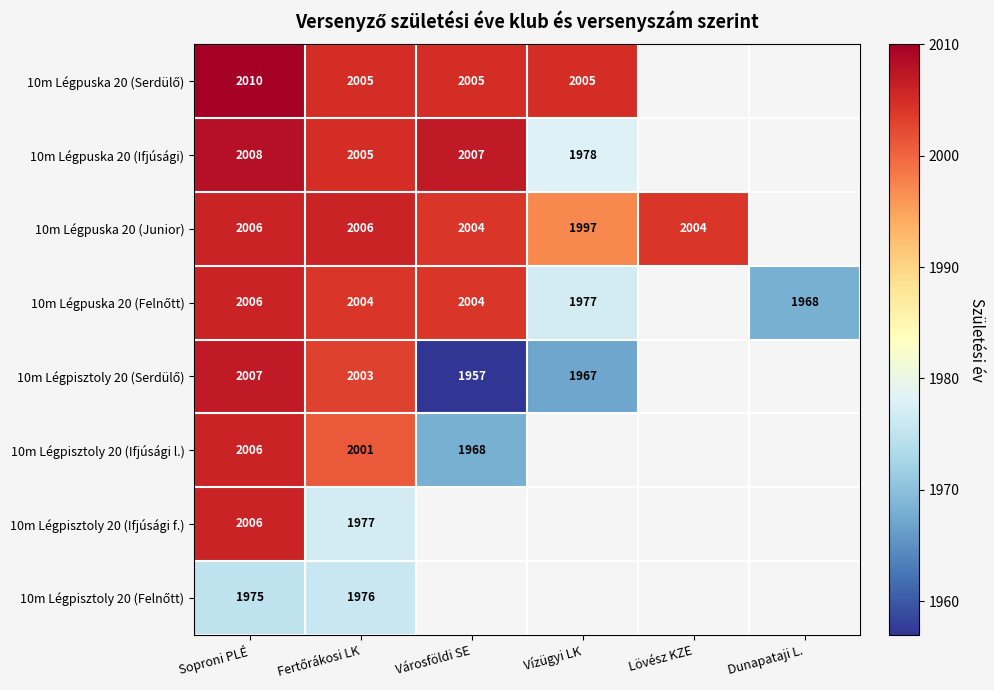

Is it true that 10m Légpuska 20 (Ifjúsági) equals 2007 at Városföldi SE?

True